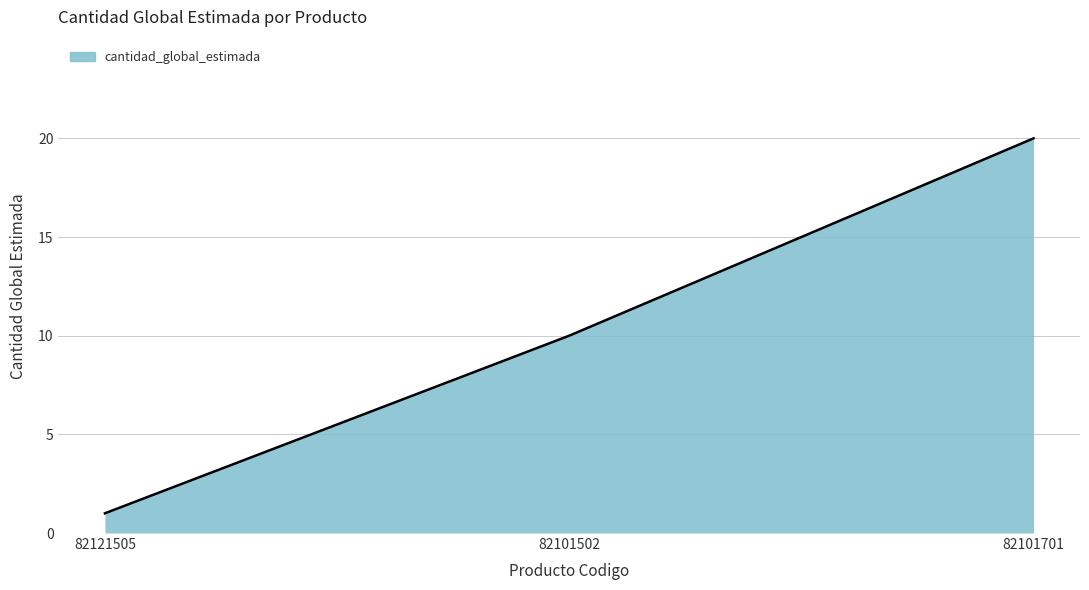

True or false: the data shows 10 at 82101502.

True